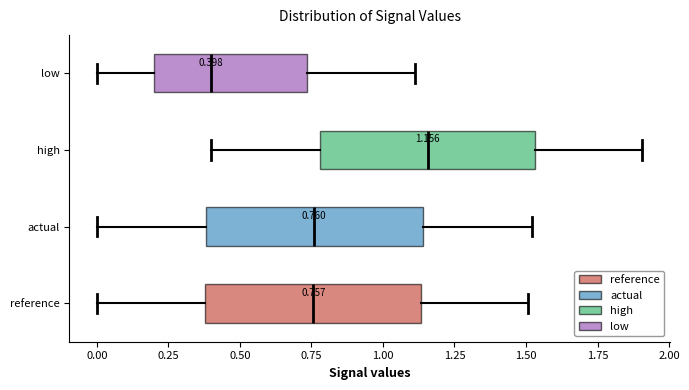

Which box's median line is the furthest to the left?

low